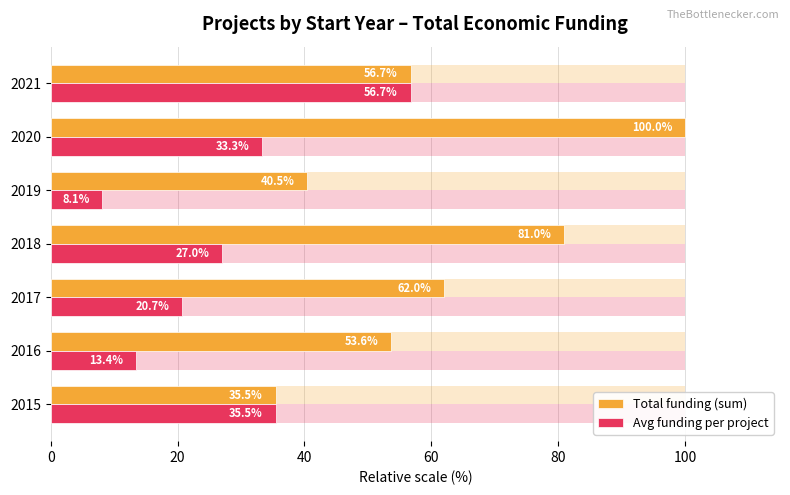

At how many categories does at least one series exceed 30?

7